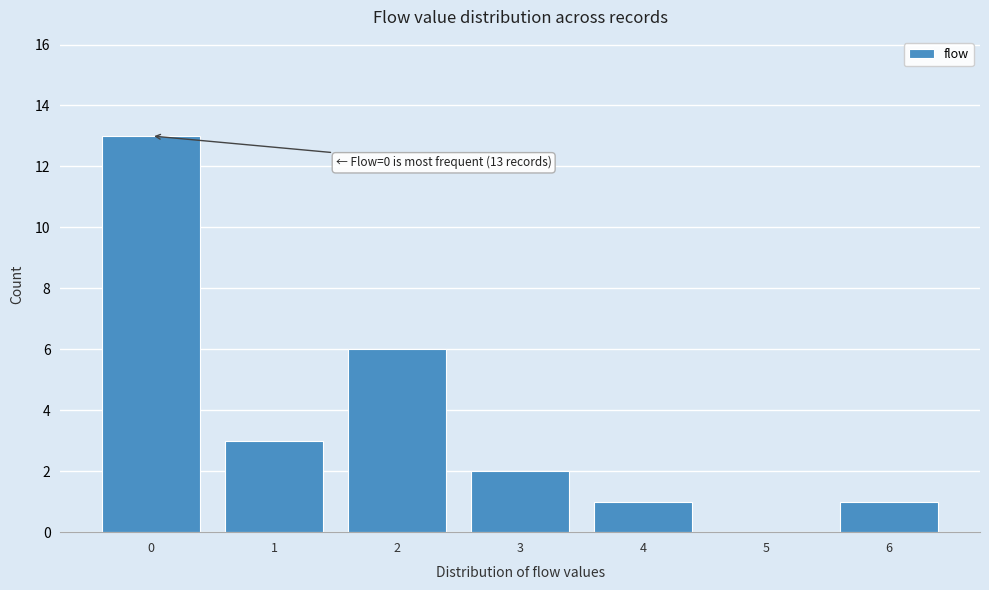

Reading left to right, what are all the values shown in this chart?

0=13	1=3	2=6	3=2	4=1	5=0	6=1